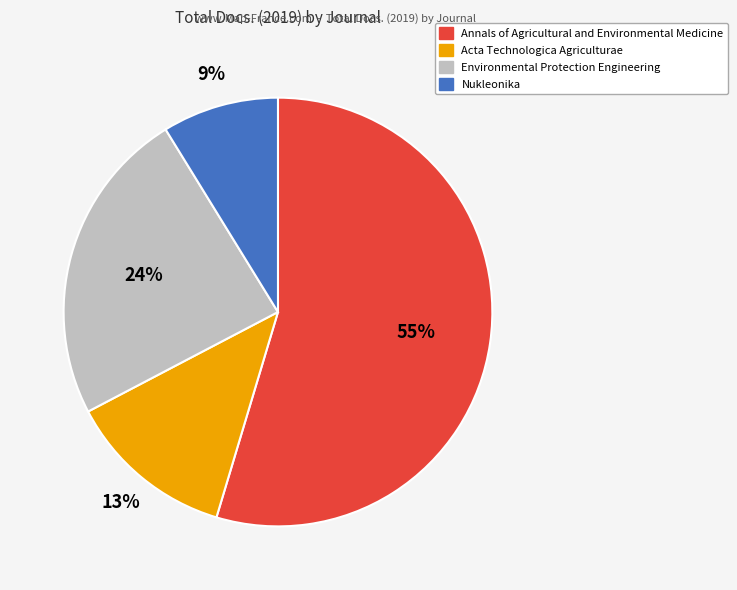

How many segments does this pie chart have?

4